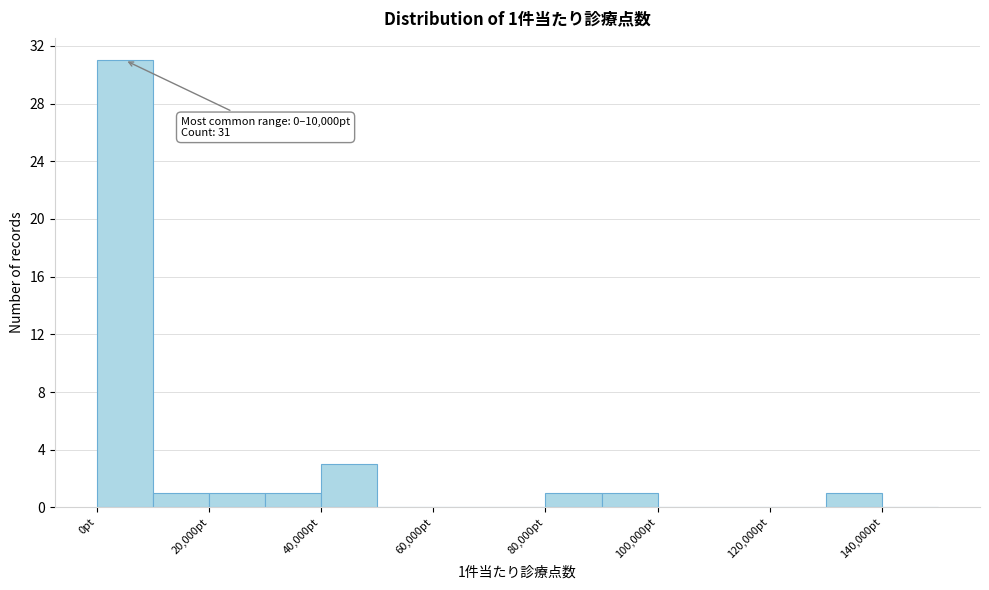

Over which range of the x-axis is the bar tallest?

0 to 10000